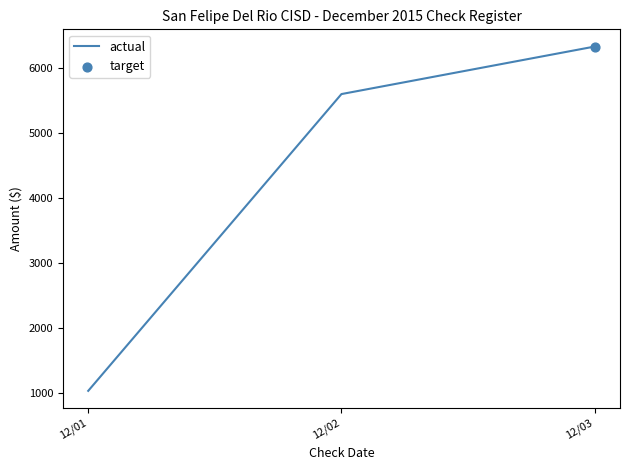

Between 12/03 and 12/02, which is larger?

12/03